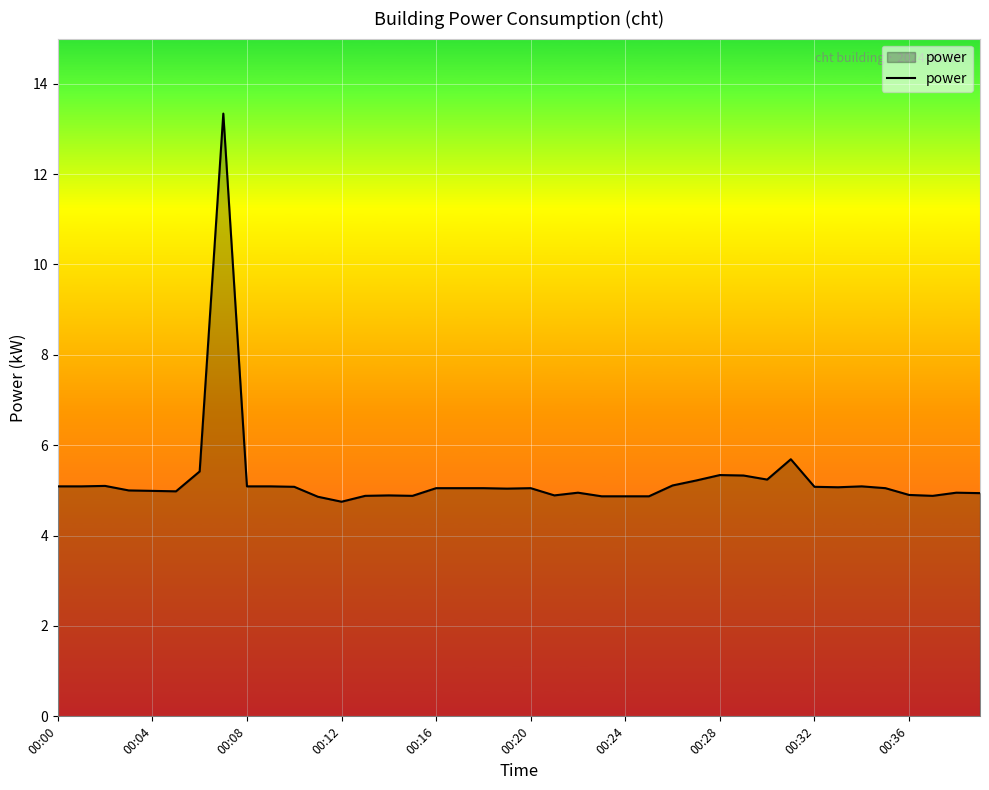

How many lines are shown in the chart?

1